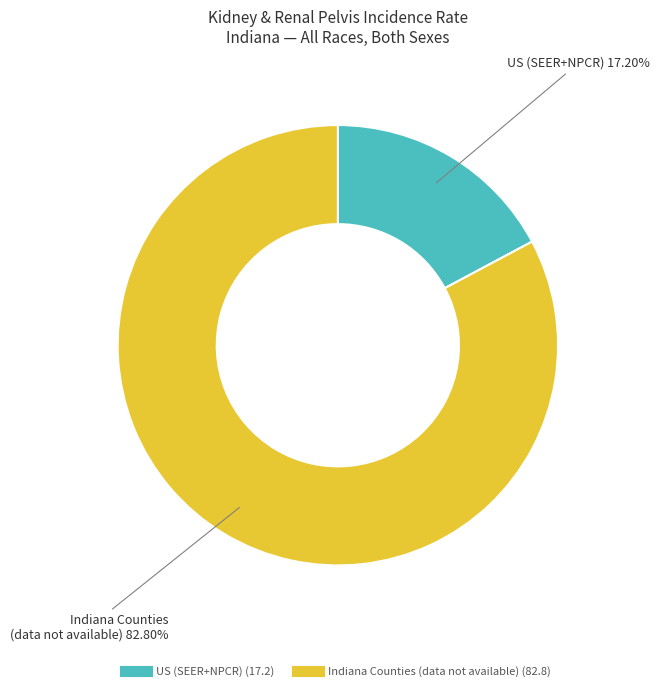

Is there a majority slice in this chart?

Yes